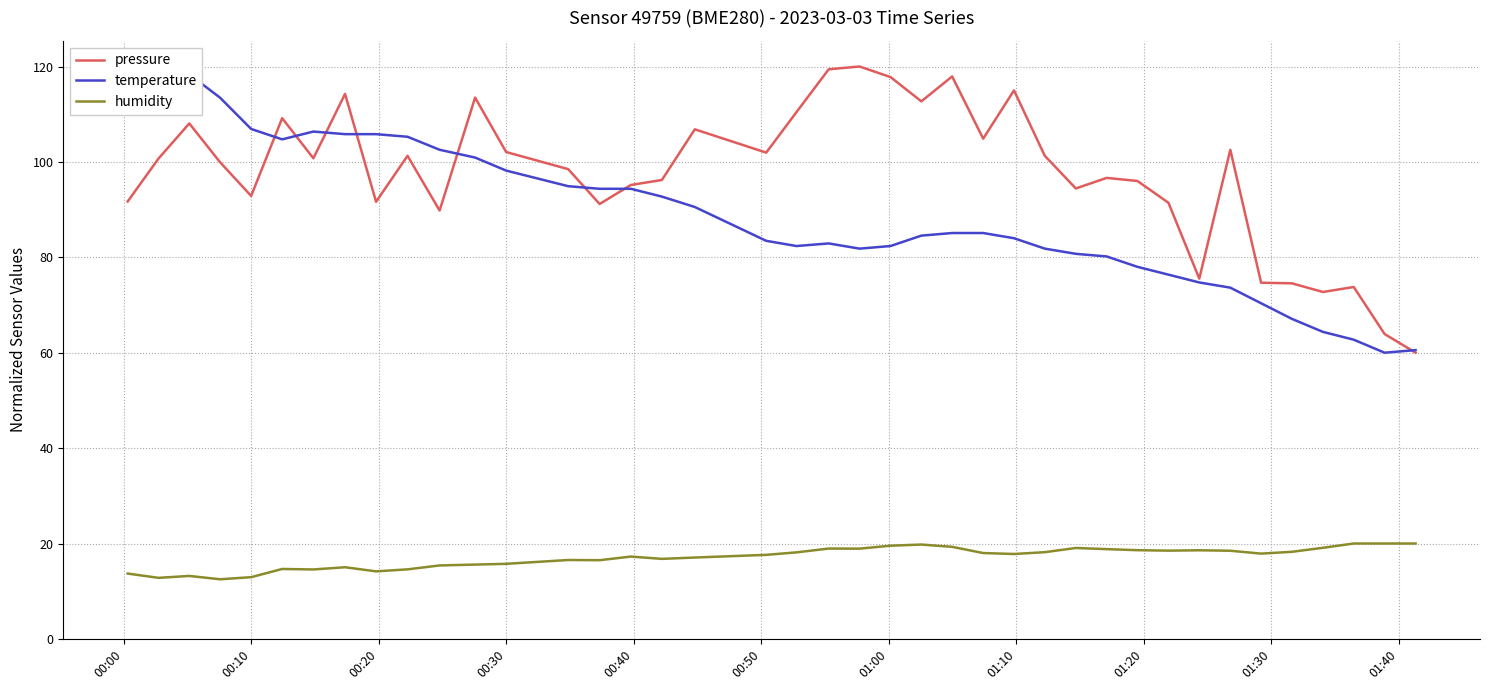

What is the minimum value for pressure?

60.0